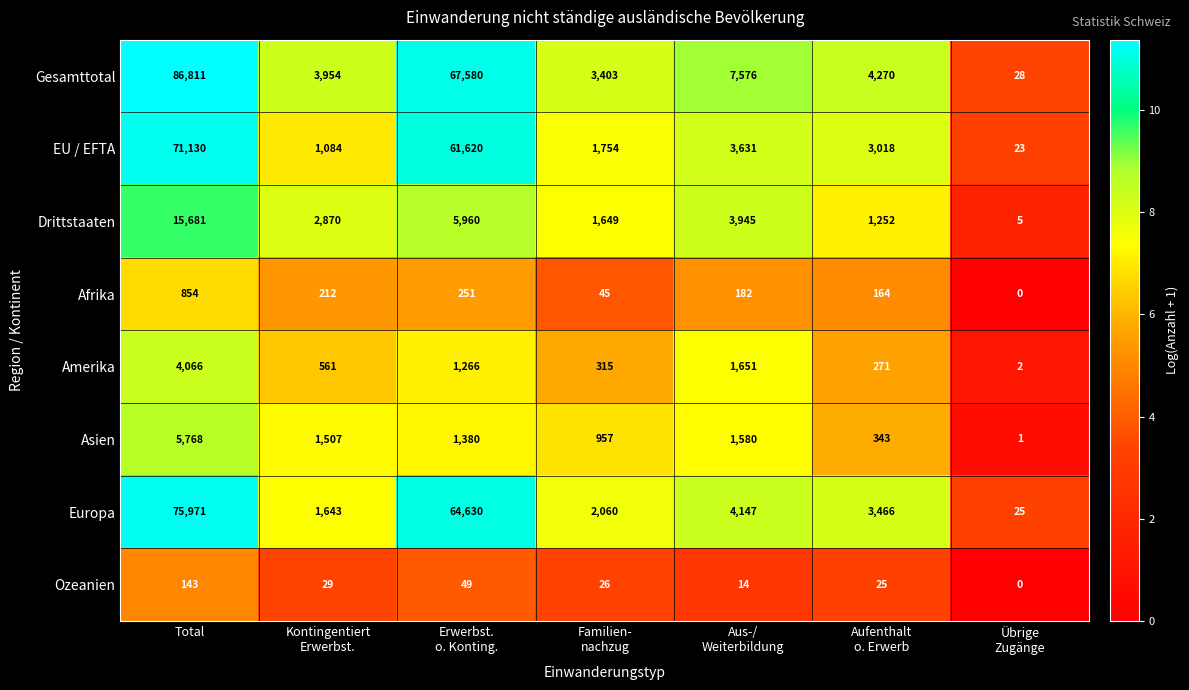

Which label corresponds to the smallest value in the chart?

Übrige
Zugänge